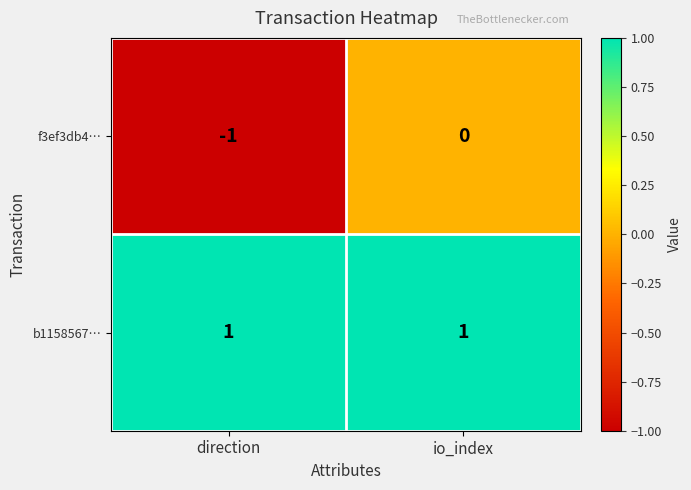

At which category does the chart reach its minimum across all series?

direction